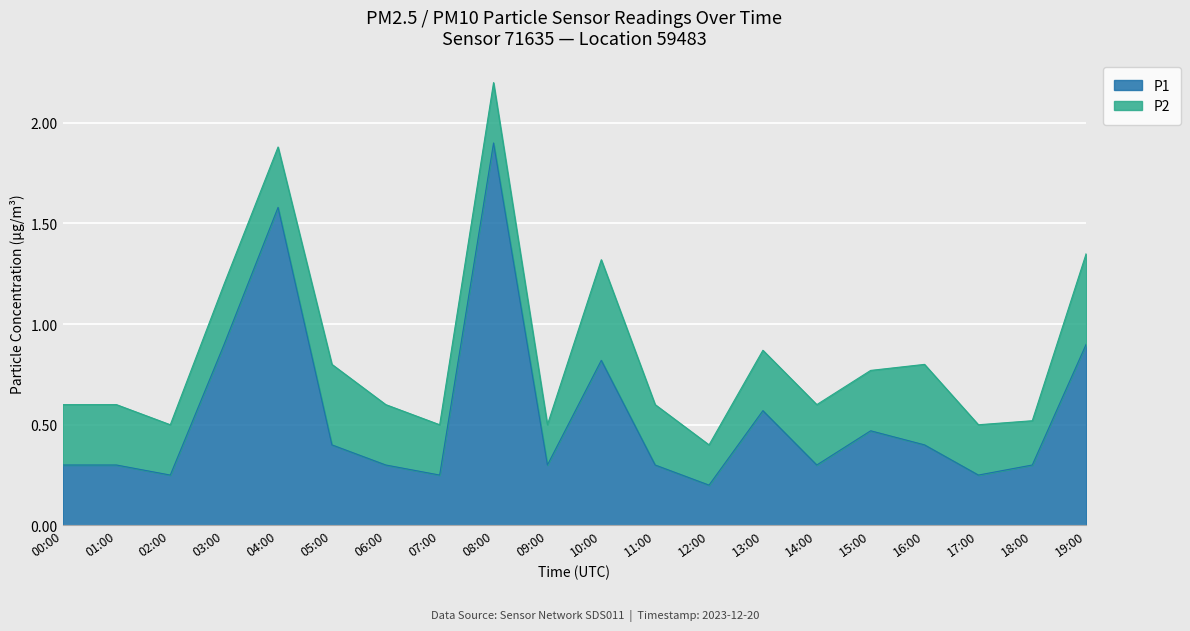

What is the difference between the second highest and minimum values?

1.4